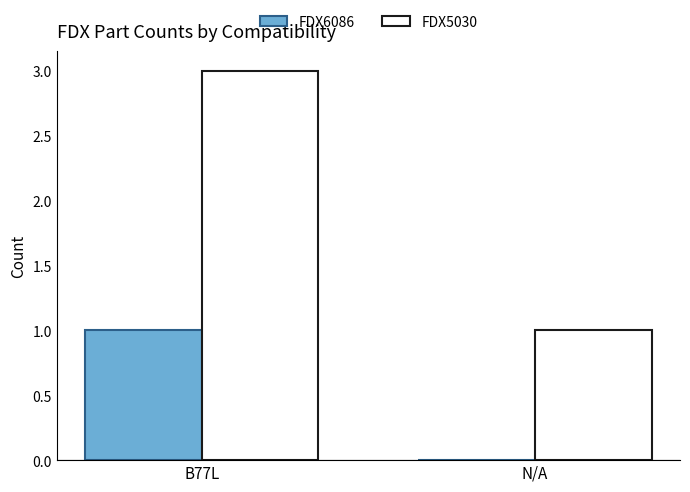

Which series has the widest spread of values?

FDX5030